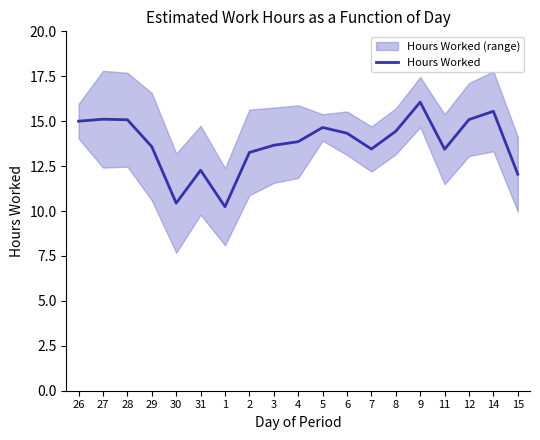

What is the highest value of the Hours Worked series?

16.1